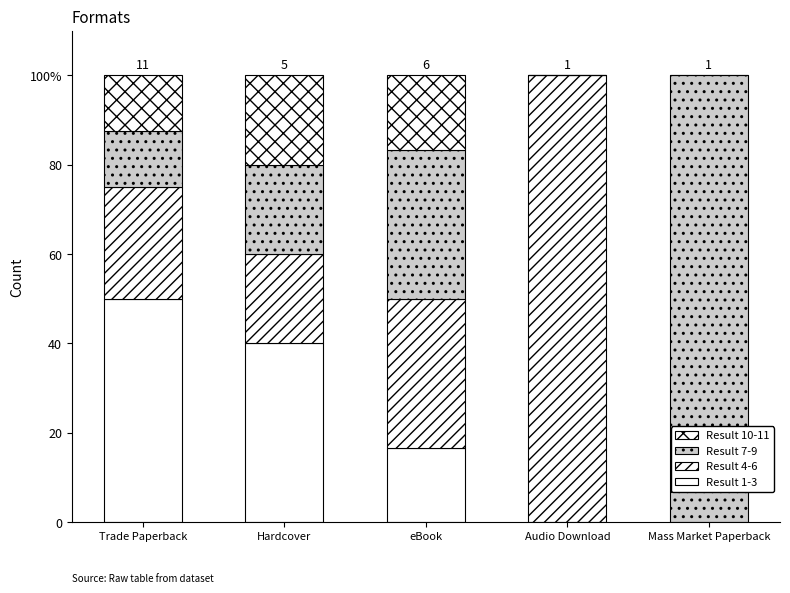

List the labels in order of Result 4-6 value, smallest first.

Mass Market Paperback, Hardcover, Trade Paperback, eBook, Audio Download